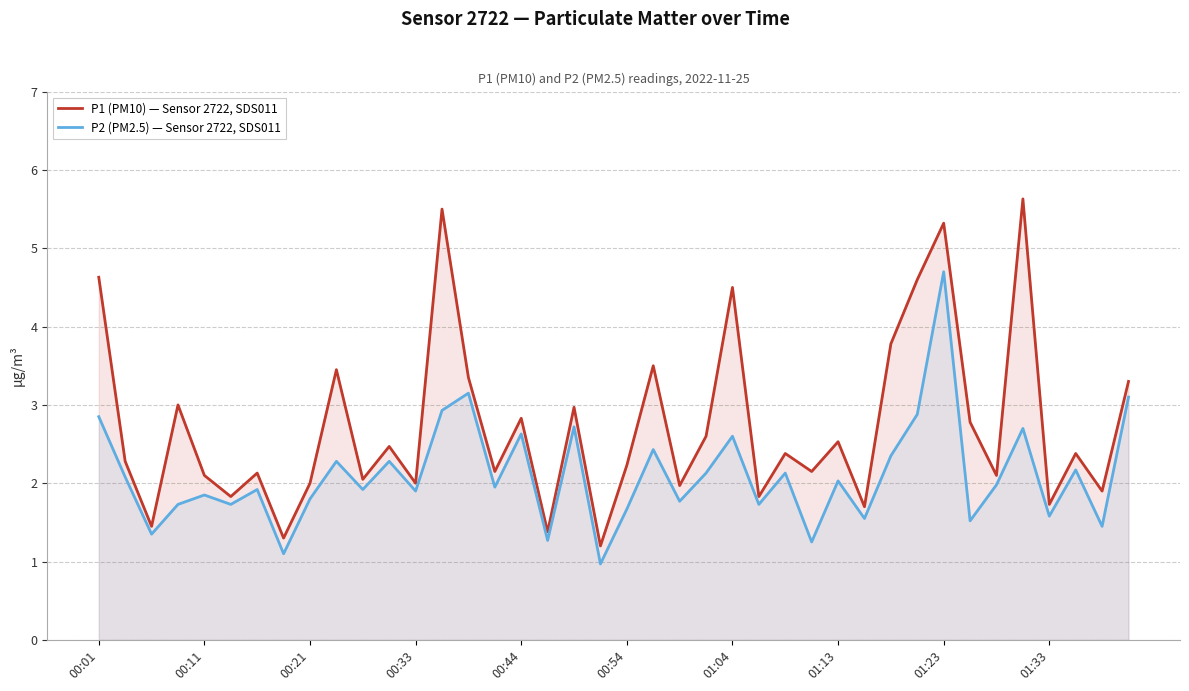

Rank the series by their average value, from highest to lowest.

P1 (PM10) — Sensor 2722, SDS011, P2 (PM2.5) — Sensor 2722, SDS011